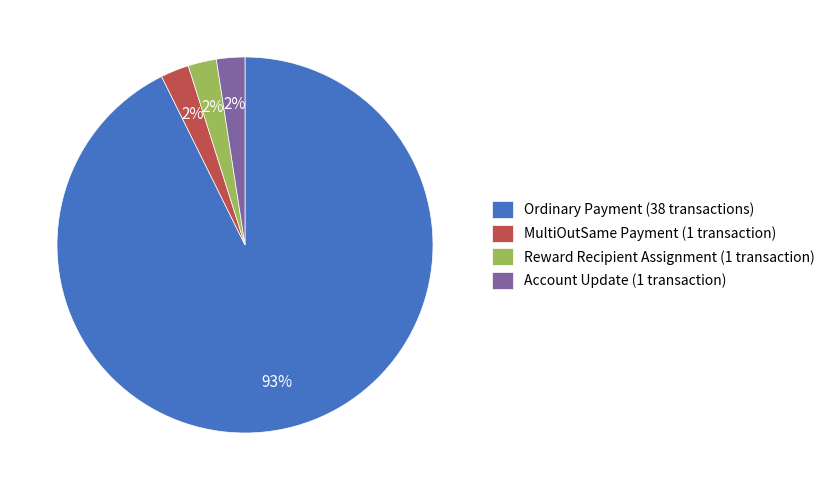

Is the sum of Account Update (1 transaction) and Reward Recipient Assignment (1 transaction) greater than half?

No